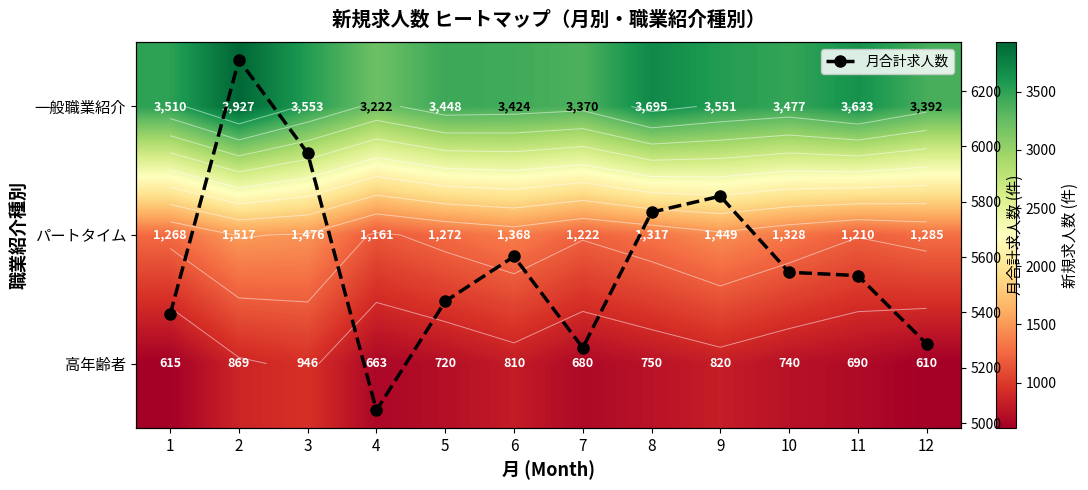

What is the sum of the パートタイム values at 6 and 7?

2590